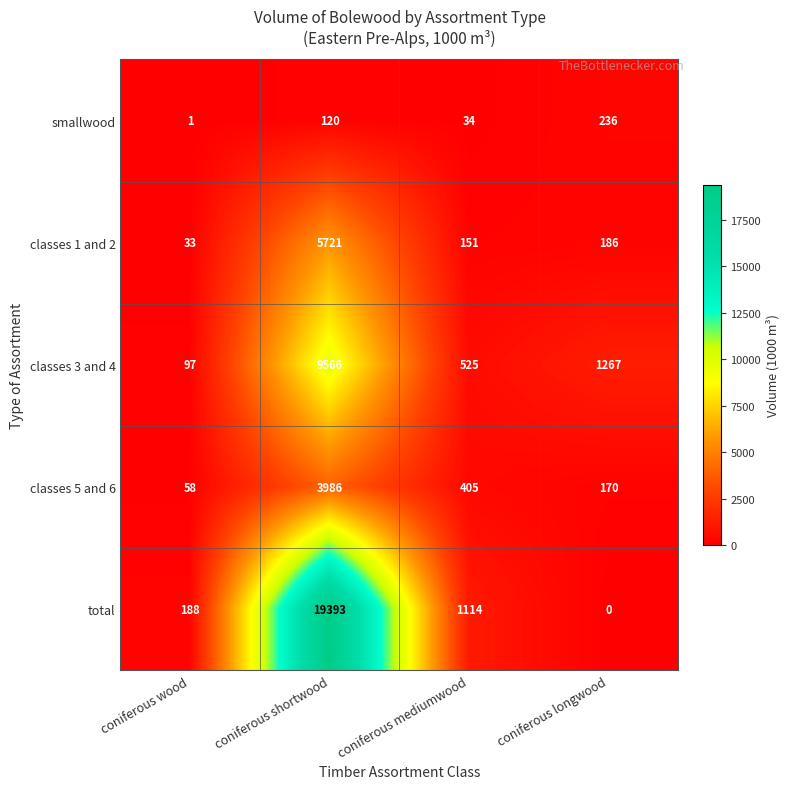

Rank the series by their maximum value, from lowest to highest.

smallwood, classes 5 and 6, classes 1 and 2, classes 3 and 4, total